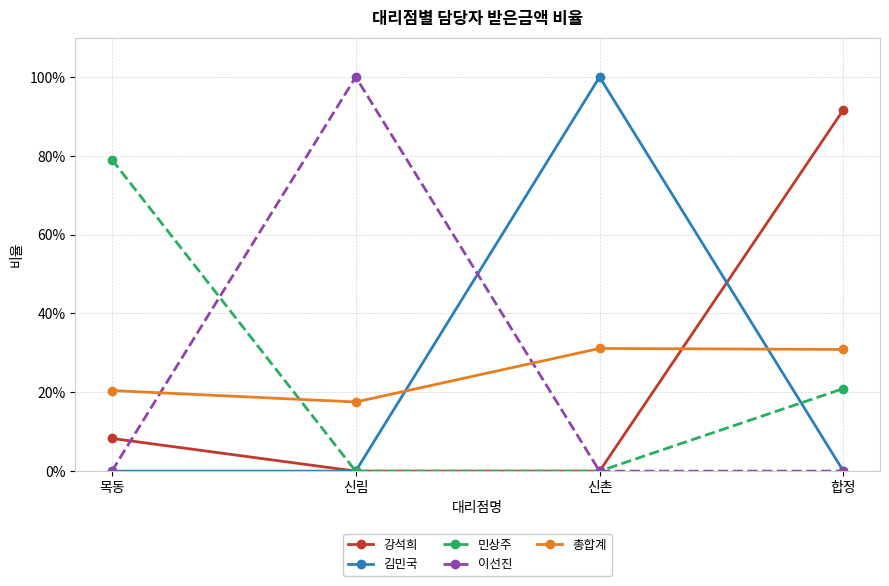

What are all the series names shown in the legend?

강석희, 김민국, 민상주, 이선진, 총합계